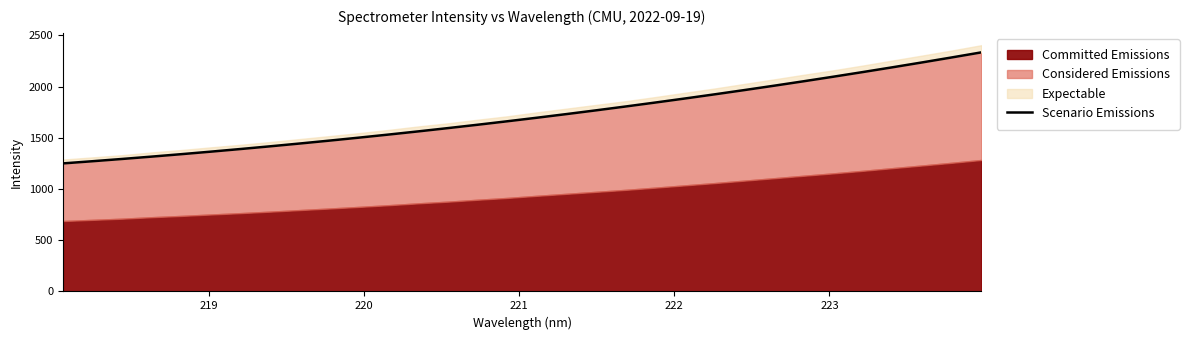

What is the maximum value for Scenario Emissions?

2333.7